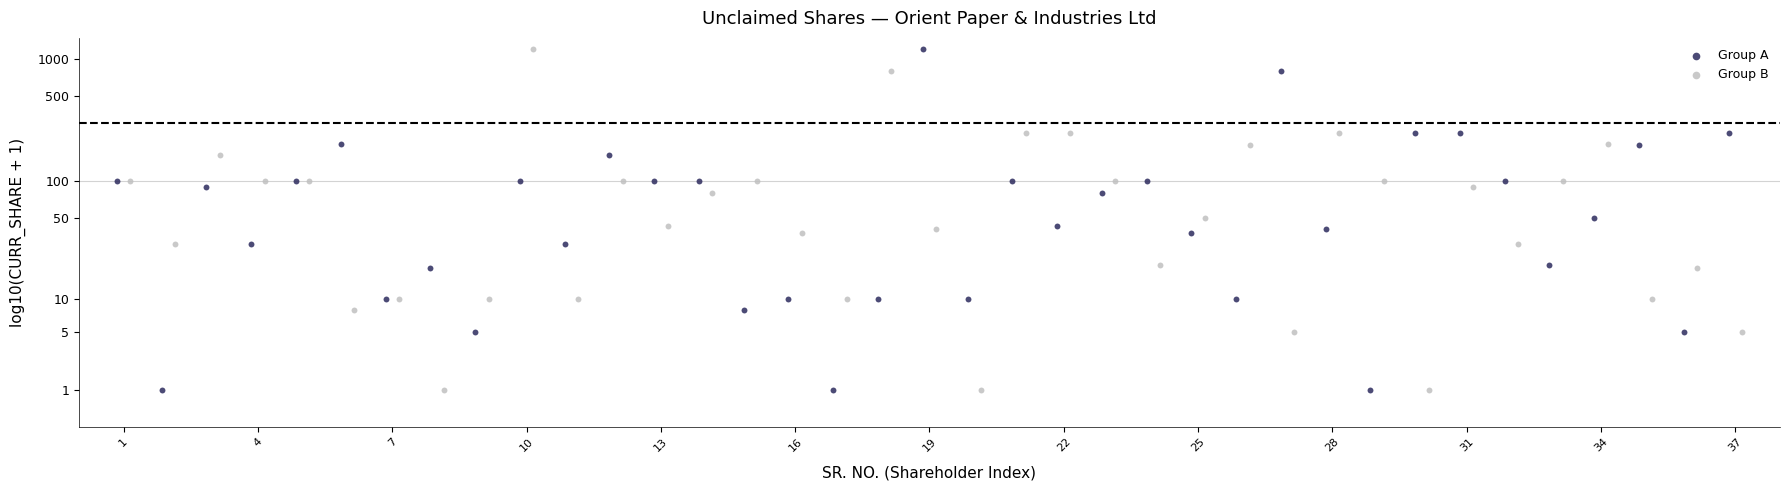

What are all the series names shown in the legend?

Group A, Group B